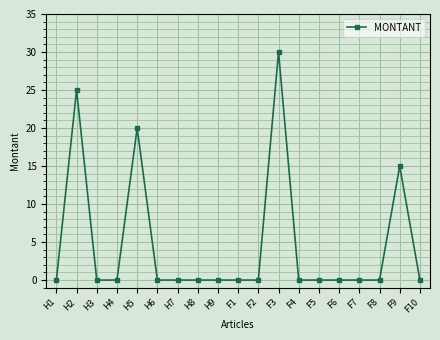

The chart shows a value of 0 at H3. True or false?

True